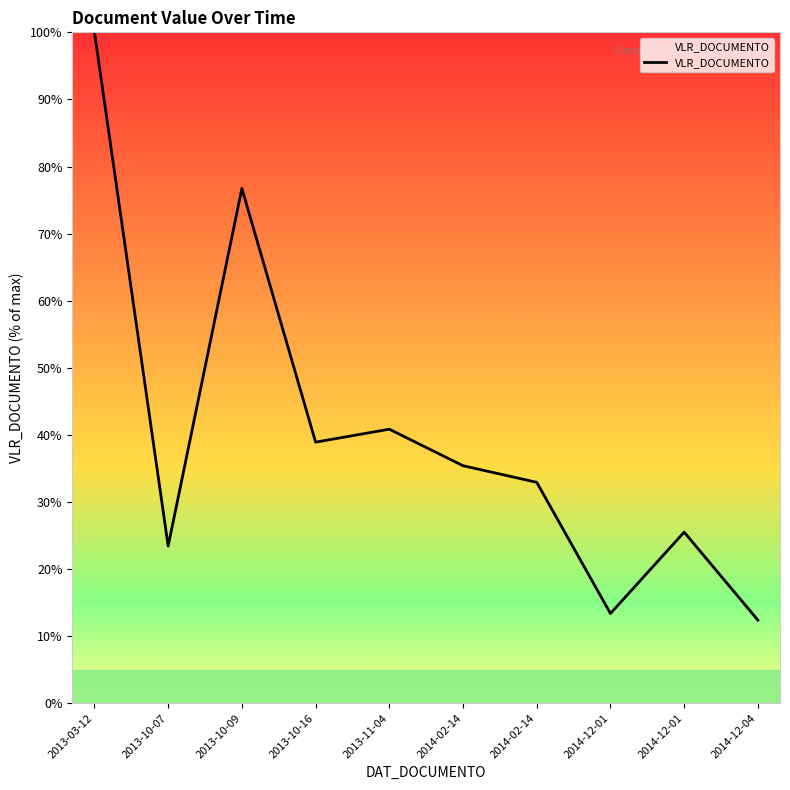

How many lines are shown in the chart?

1